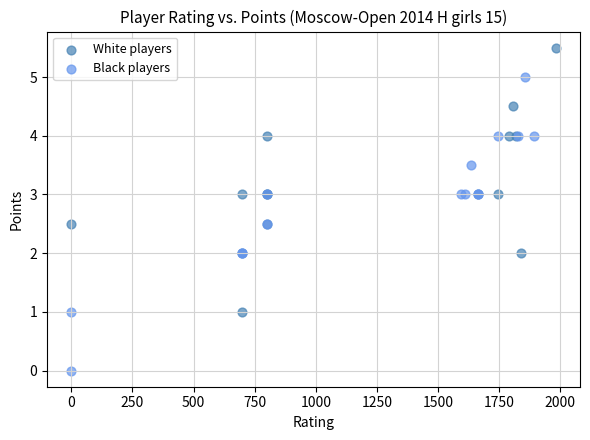

Which series reaches the maximum Y coordinate?

White players